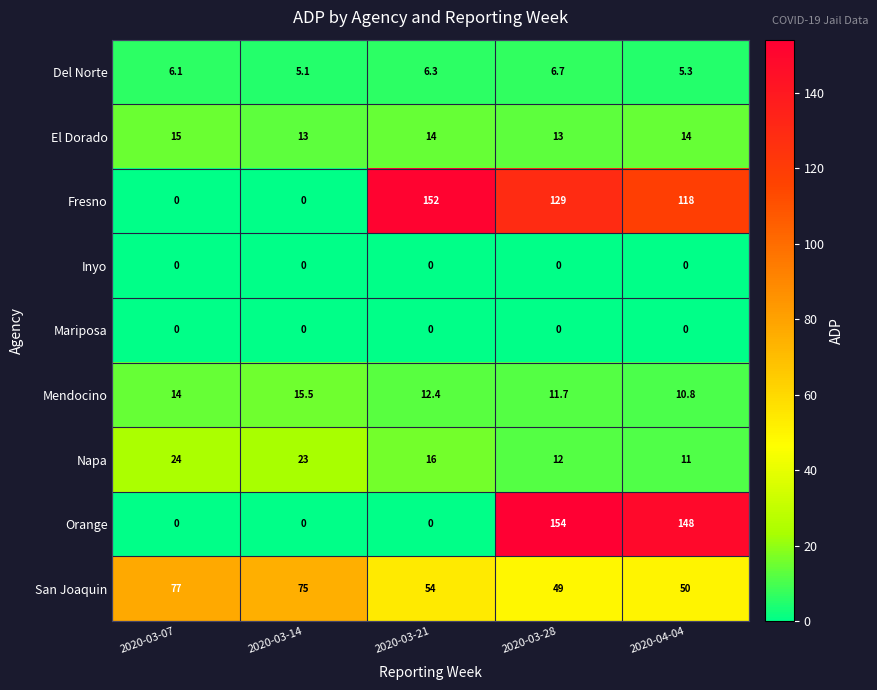

What is the difference between the maximum and minimum values in the Del Norte series?

1.6